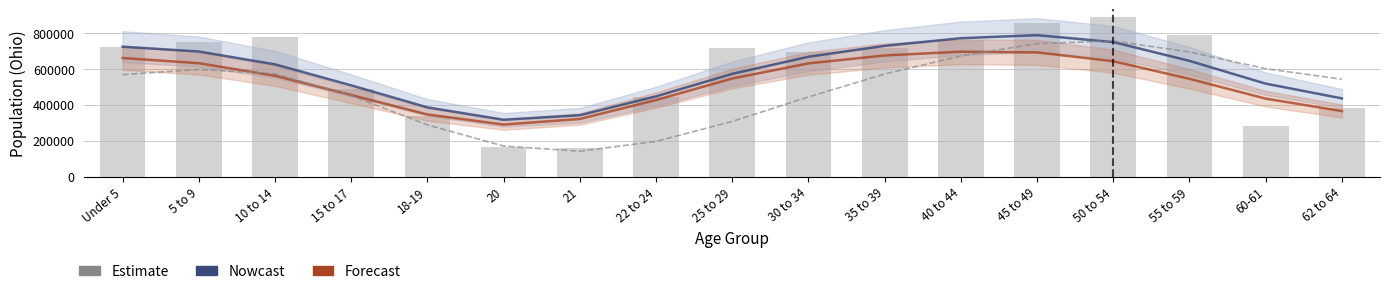

What is the maximum value shown in the chart?

887057.0